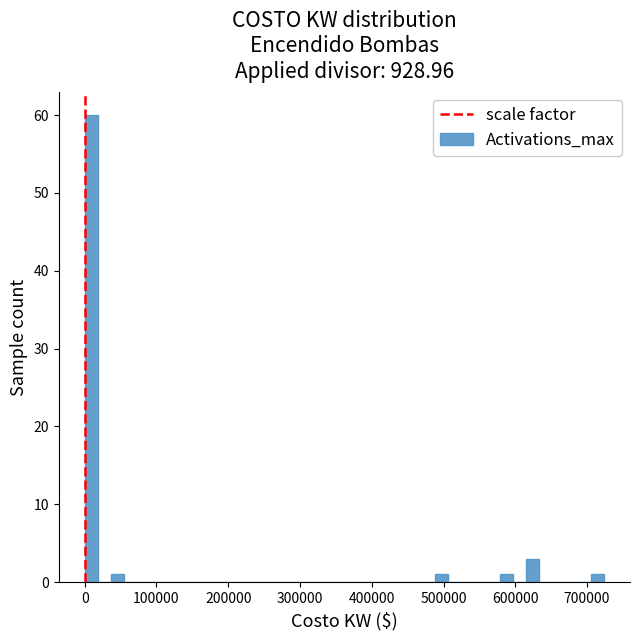

Around what value on the x-axis is the tallest bar? Give the approximate position of its centre, as read against the axis.

10000